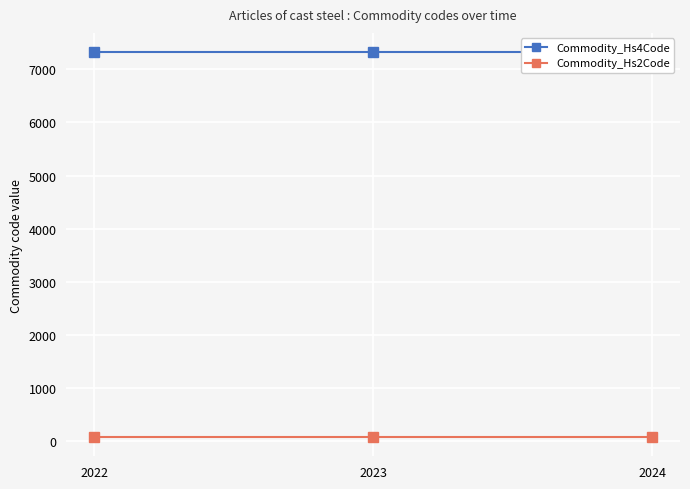

Is the value of Commodity_Hs4Code at 2022 greater than the value of Commodity_Hs2Code at 2023?

Yes